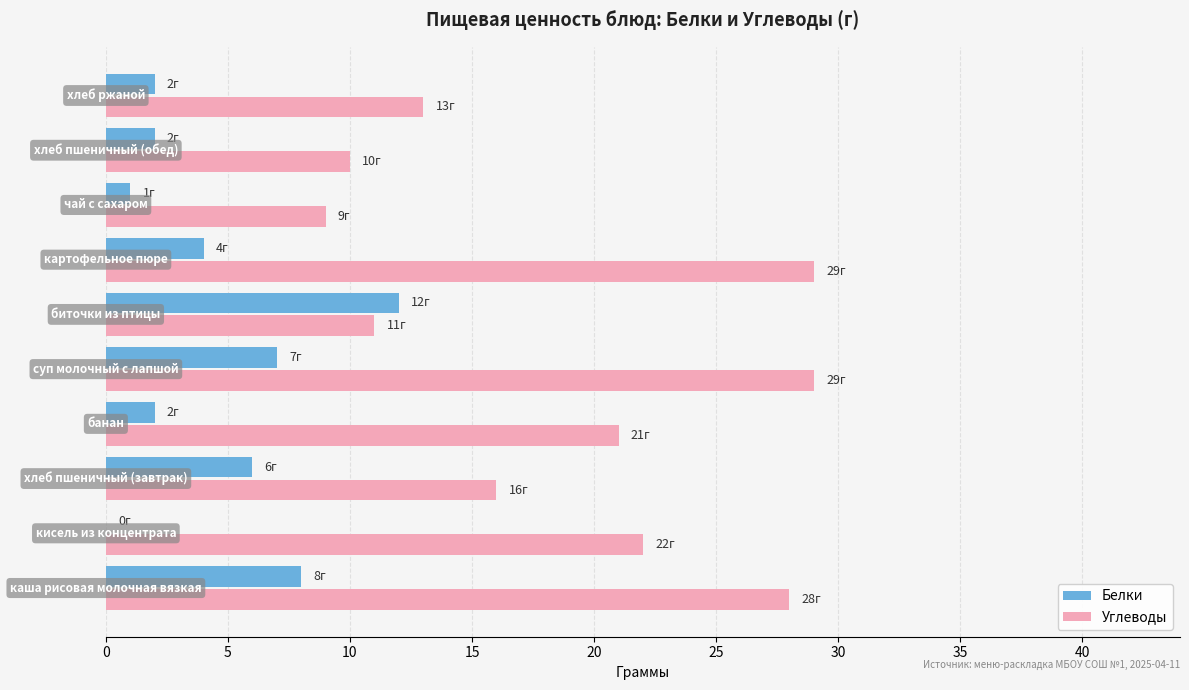

Which series has the largest total across all categories?

Углеводы